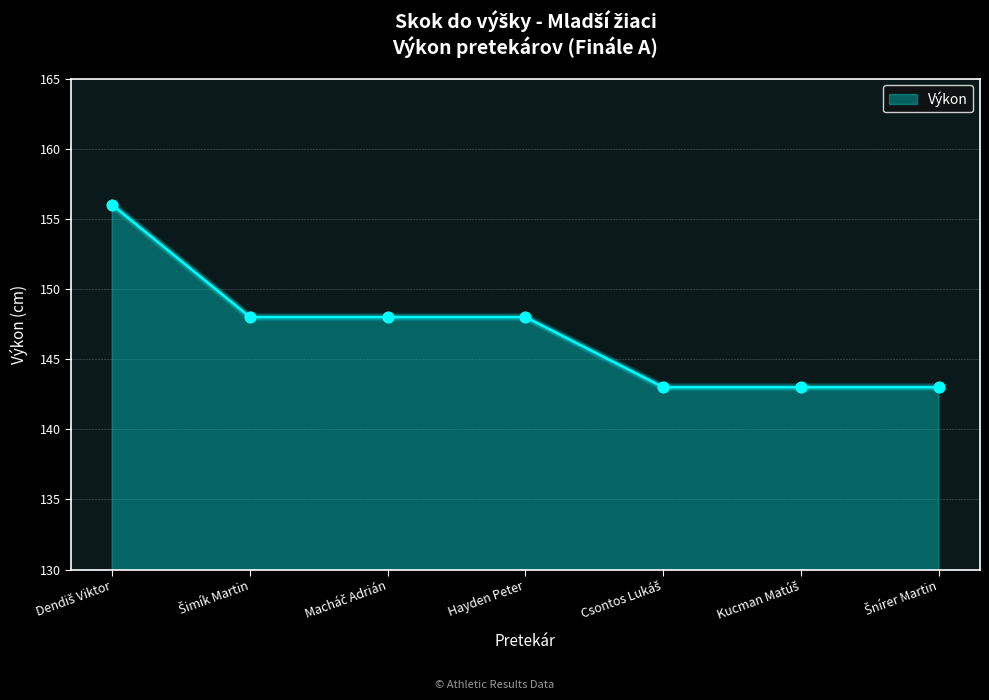

What is the difference between the maximum and minimum values?

13